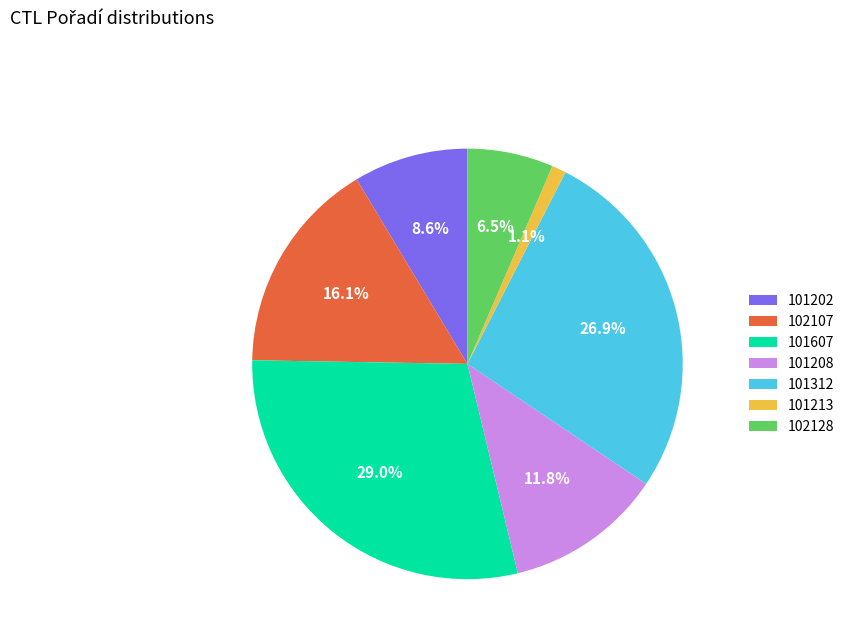

To the nearest percent, what percentage of the pie is 101607?

29%